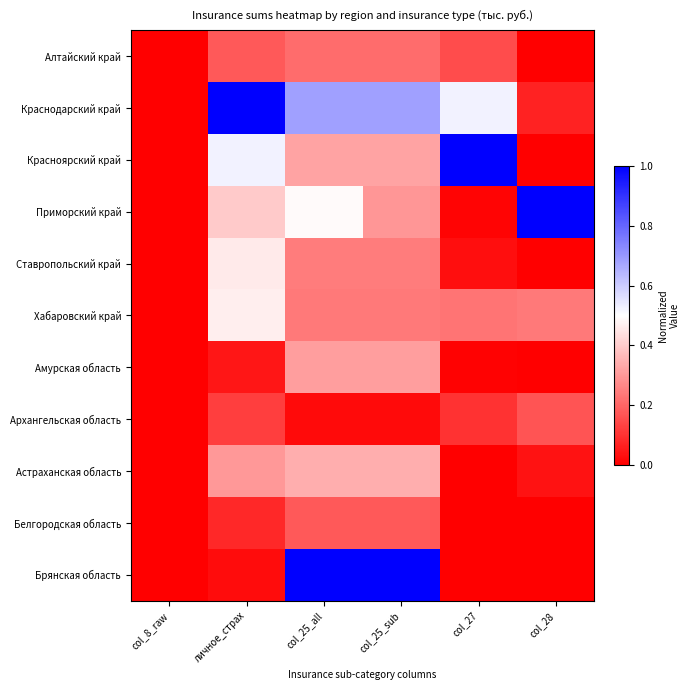

Count the number of categories in the chart.

6